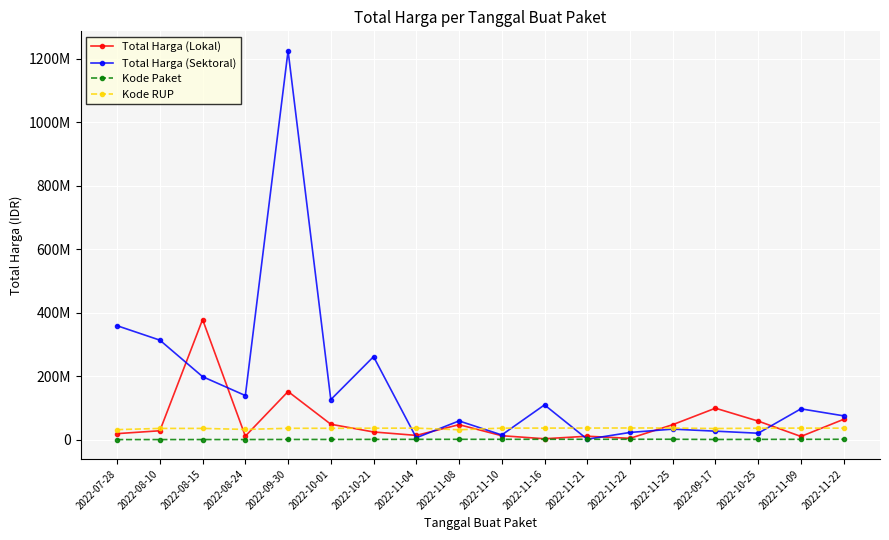

Is the value of Total Harga (Sektoral) at 2022-11-09 greater than the value of Kode RUP at 2022-11-08?

Yes